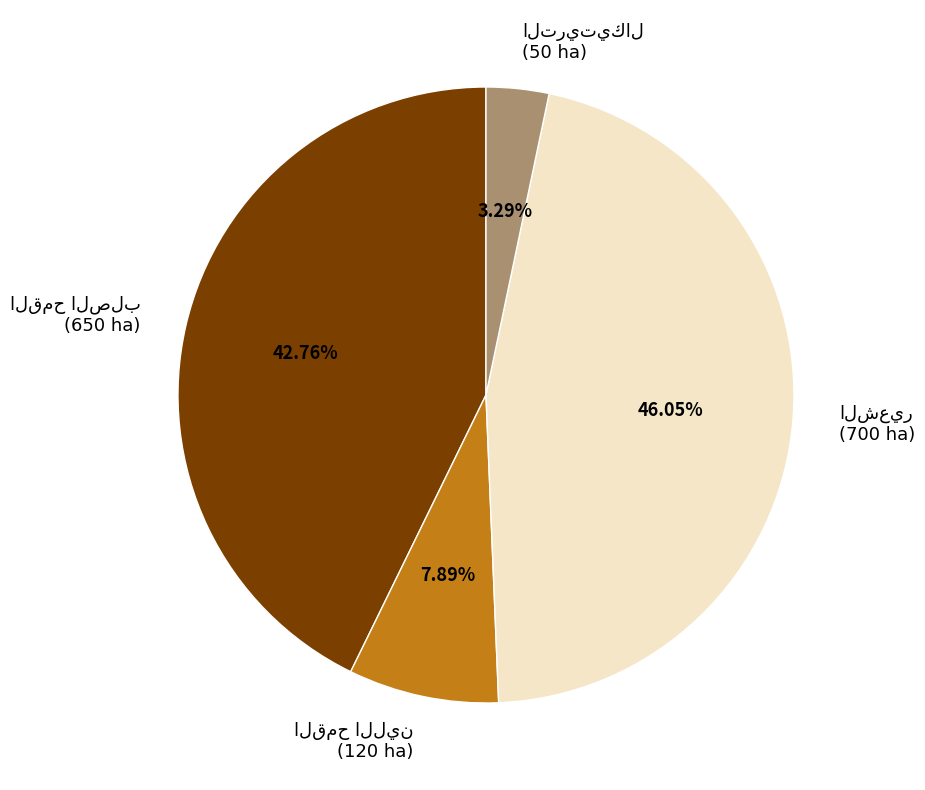

Is there any slice that represents more than half of the pie?

No